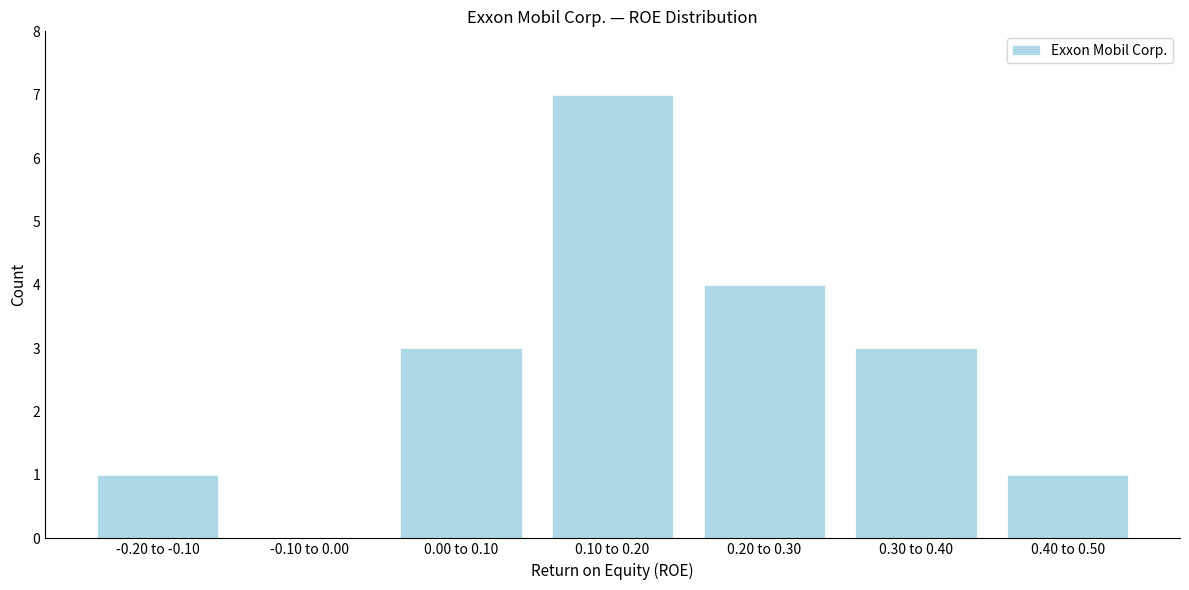

Reading right to left, what are all the values shown in this chart?

0.40 to 0.50=1	0.30 to 0.40=3	0.20 to 0.30=4	0.10 to 0.20=7	0.00 to 0.10=3	-0.10 to 0.00=0	-0.20 to -0.10=1